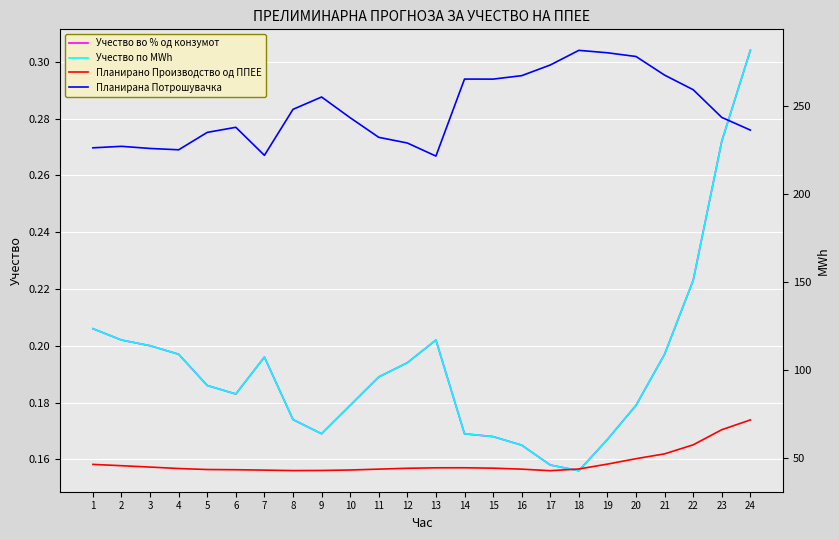

What is the total value across all series at 19?

327.2